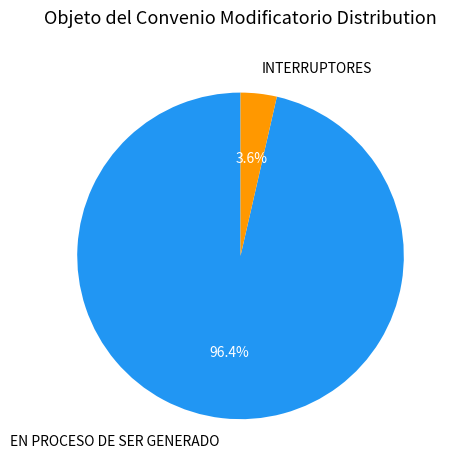

What is the majority slice?

EN PROCESO DE SER GENERADO